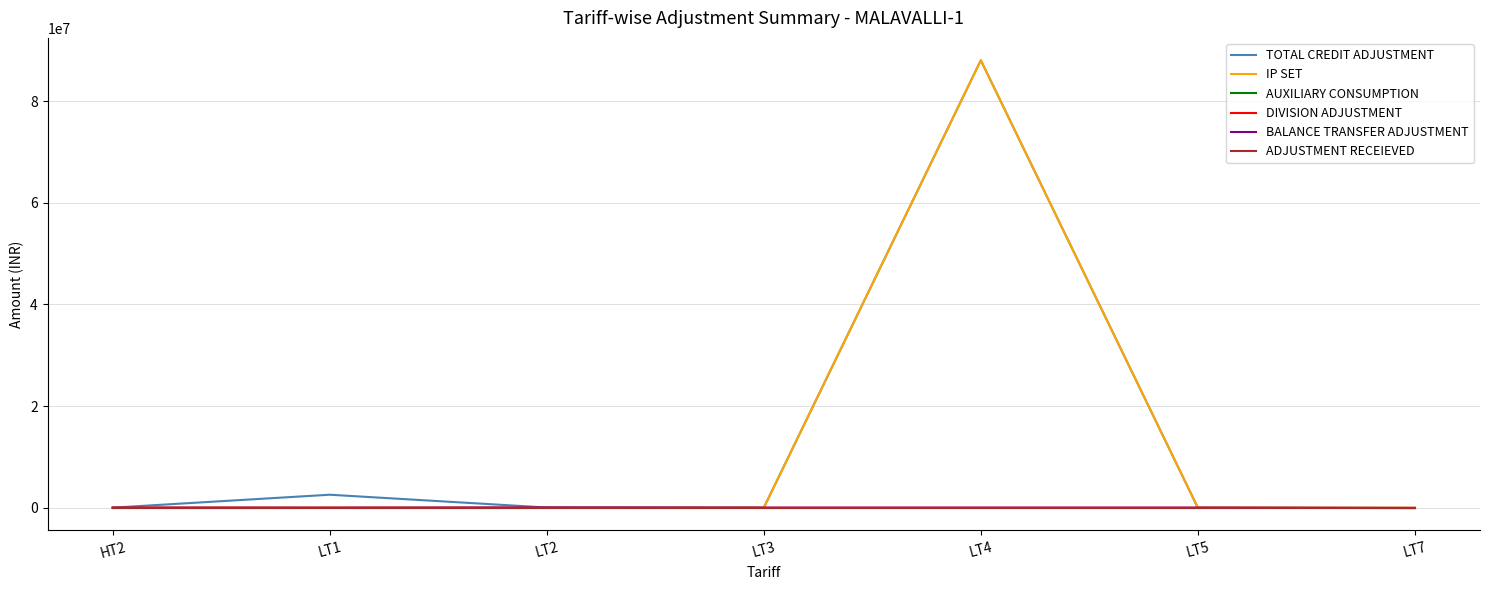

True or false: AUXILIARY CONSUMPTION has a value of 0.0 at LT1.

True